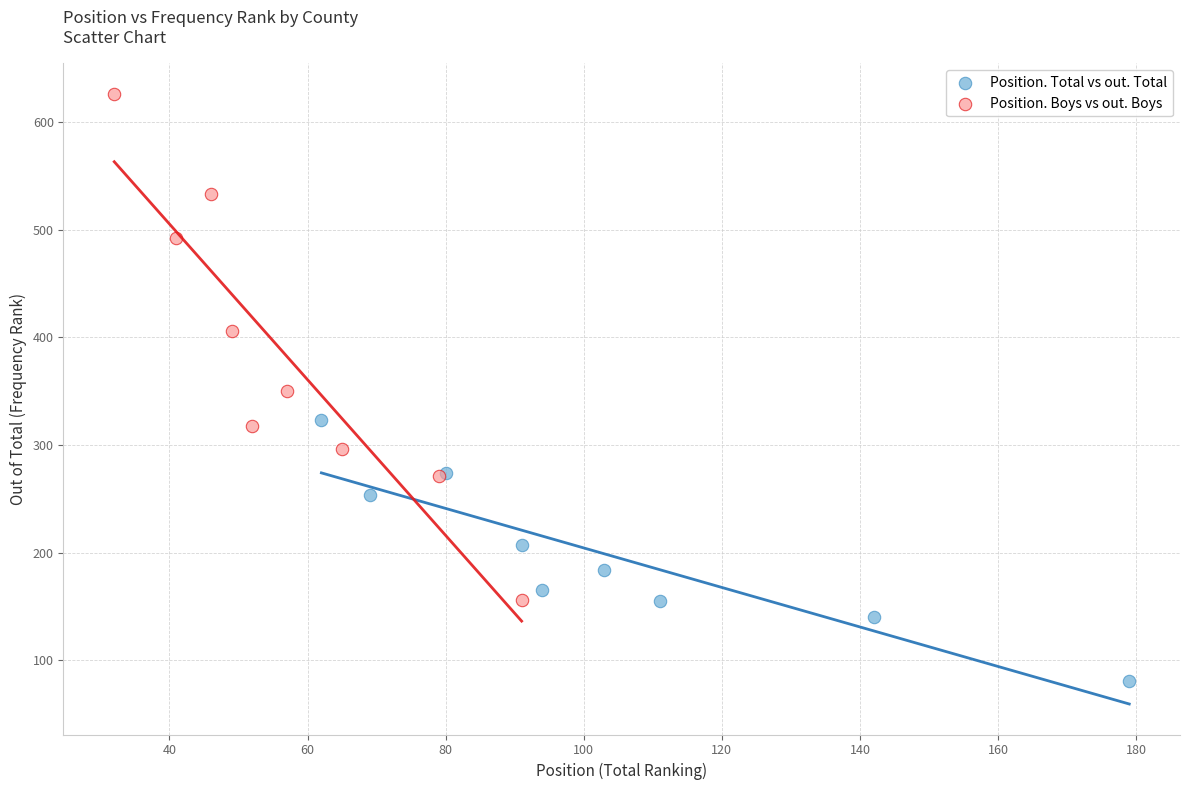

What are all the series names shown in the legend?

Position. Total vs out. Total, Position. Boys vs out. Boys